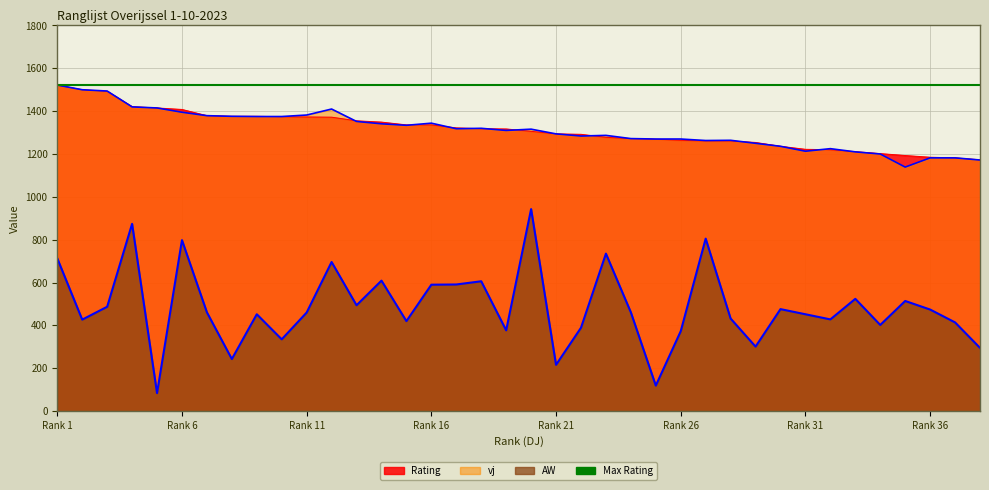

List the series in order of their peak value, highest first.

Rating, vj, AW